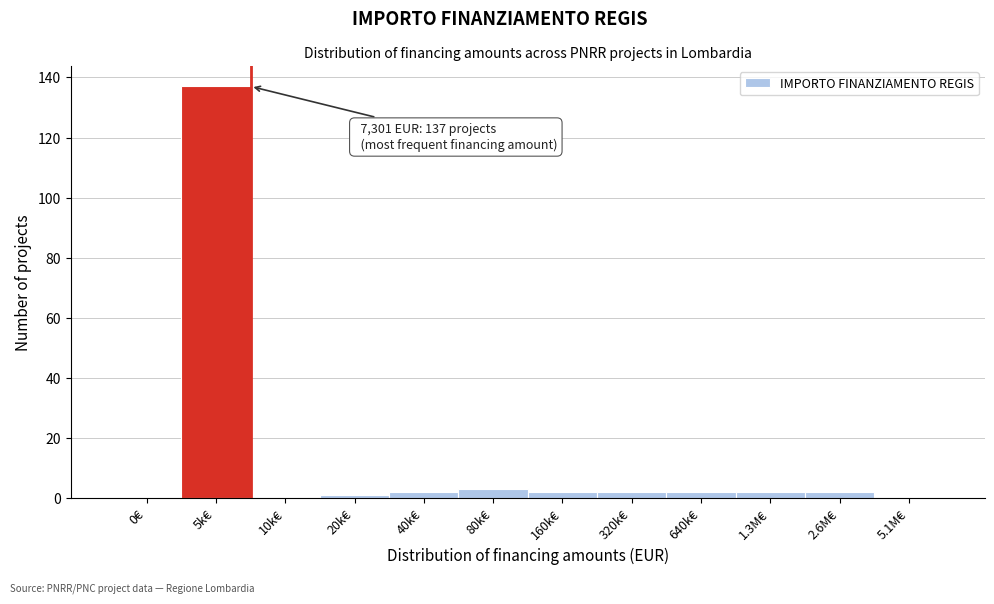

Reading left to right, transcribe all the data shown in this chart.

0€=0	5k€=137	10k€=0	20k€=1	40k€=2	80k€=3	160k€=2	320k€=2	640k€=2	1.3M€=2	2.6M€=2	5.1M€=0